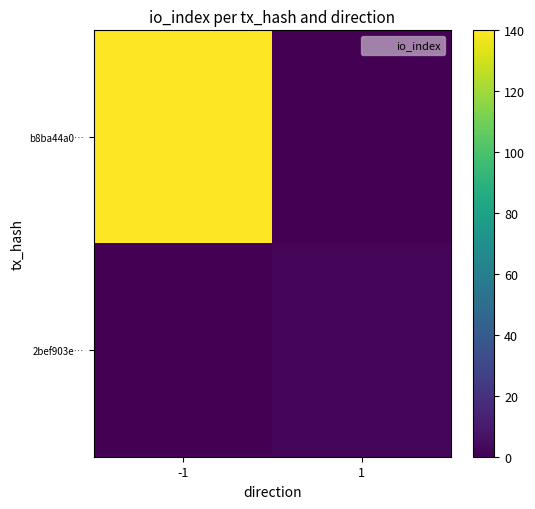

Reading left to right, list all the values displayed in this chart.

b8ba44a0…: -1=140	1=0
2bef903e…: -1=0	1=2